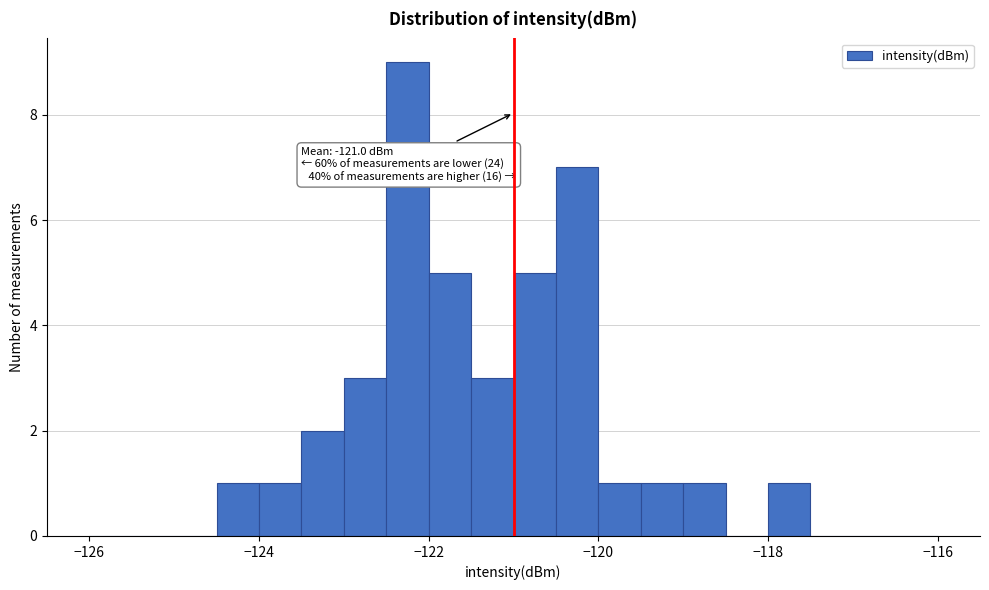

Around what value on the x-axis is the tallest bar? Give the approximate position of its centre, as read against the axis.

-122.2